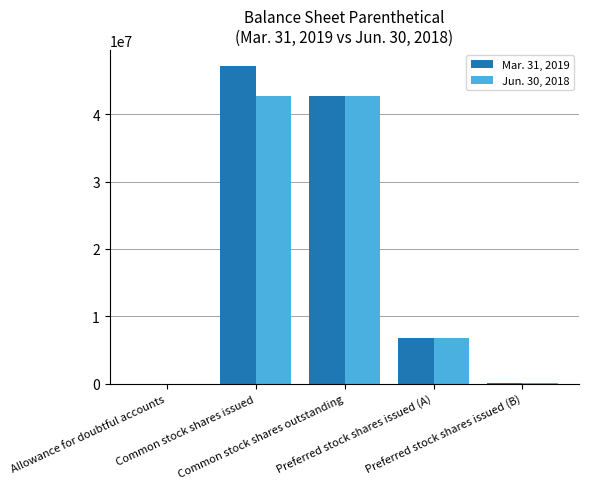

What is the greatest value displayed?

47147804